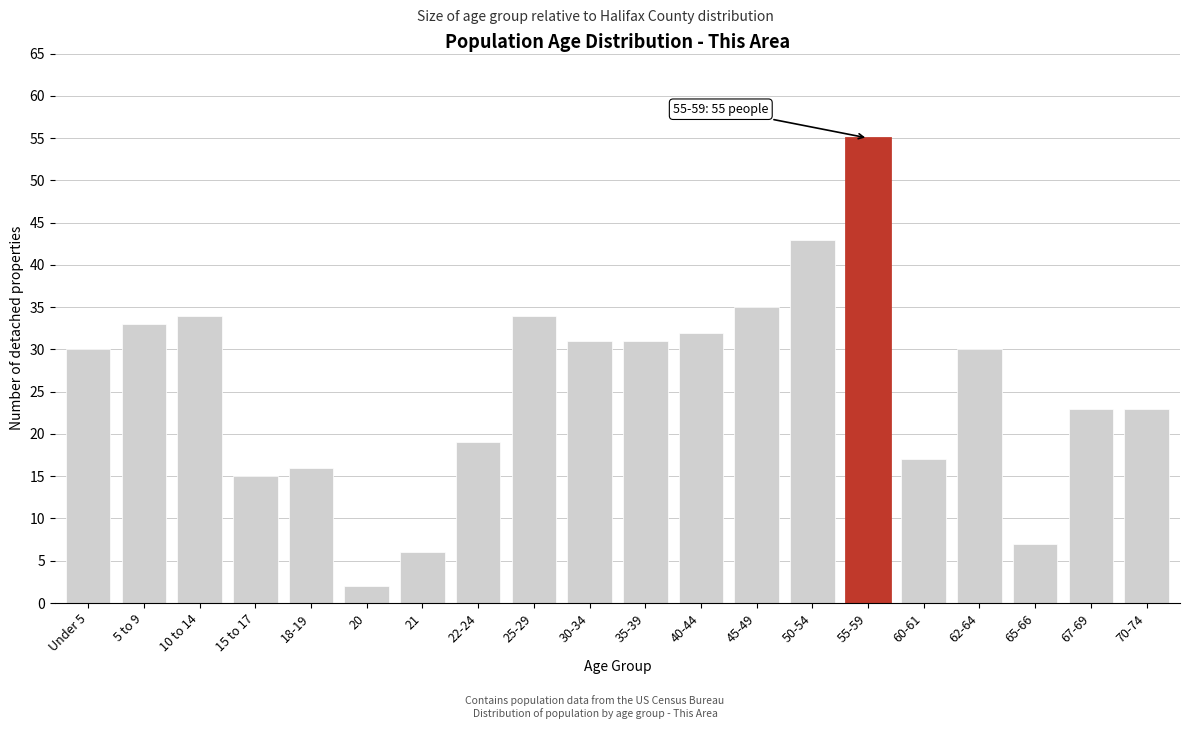

Reading left to right, extract all data points from this chart.

30	33	34	15	16	2	6	19	34	31	31	32	35	43	55	17	30	7	23	23